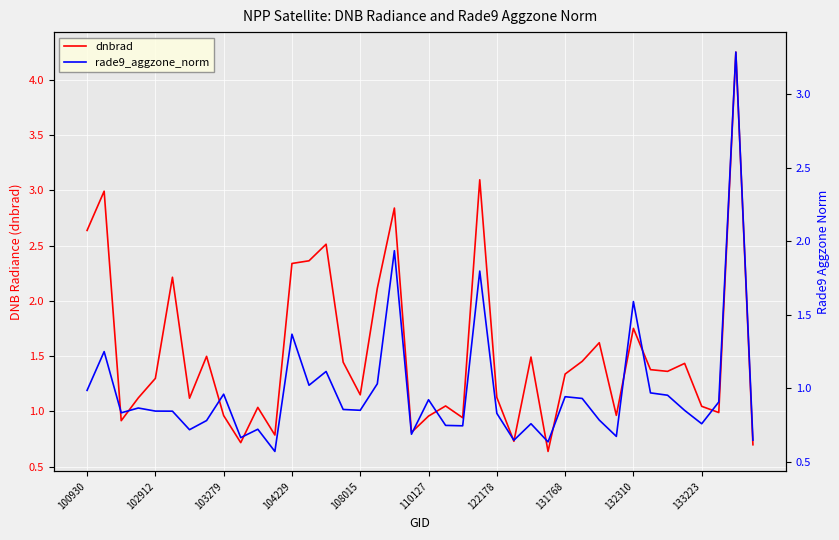

Which category has the highest value in the rade9_aggzone_norm series?

38